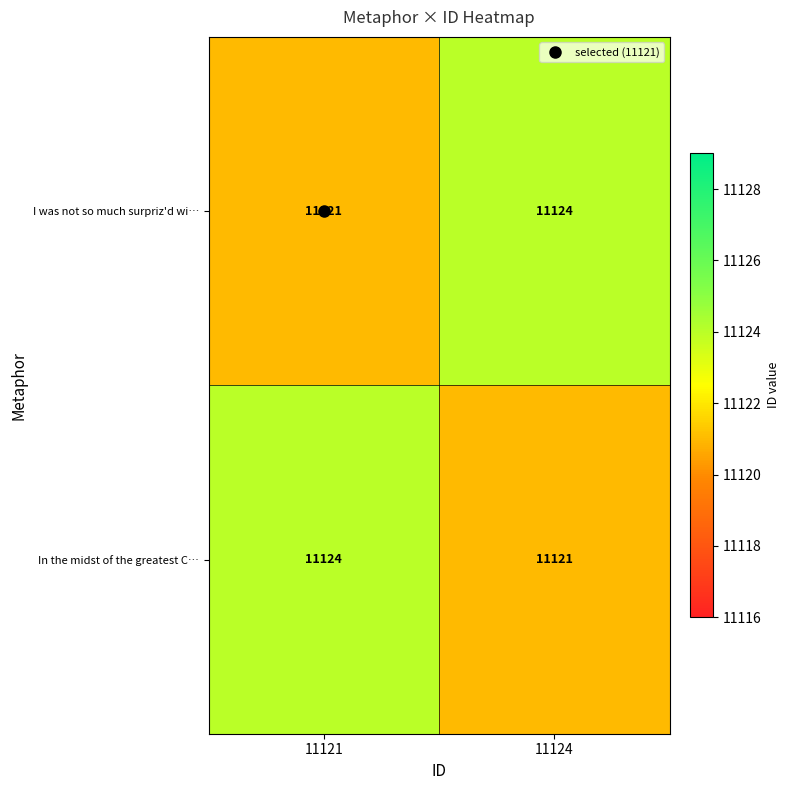

What is the highest value of the I was not so much surpriz'd wi… series?

11124